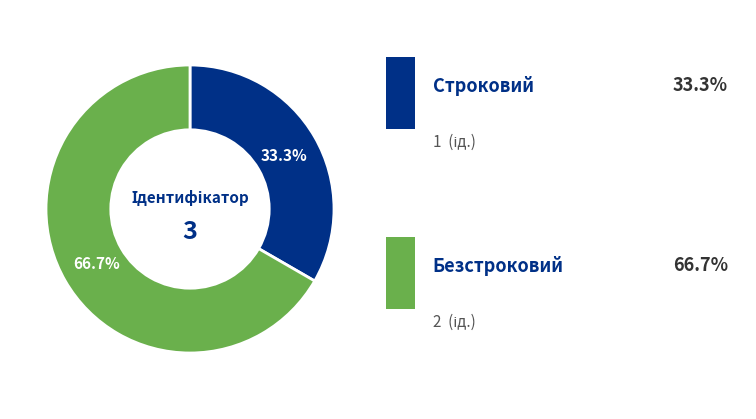

Is there a majority slice in this chart?

Yes